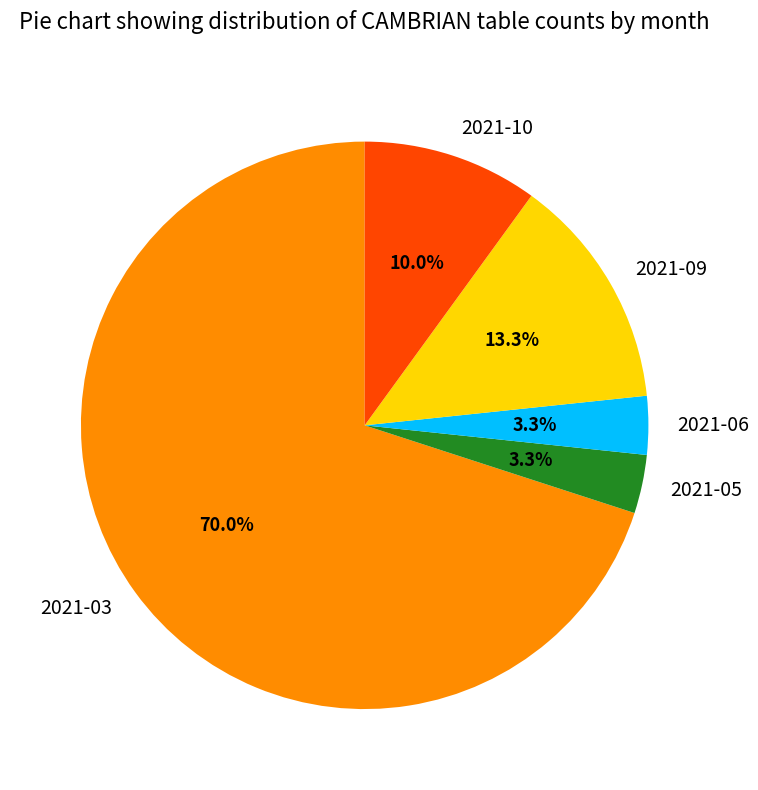

What is the largest slice in the pie chart?

2021-03